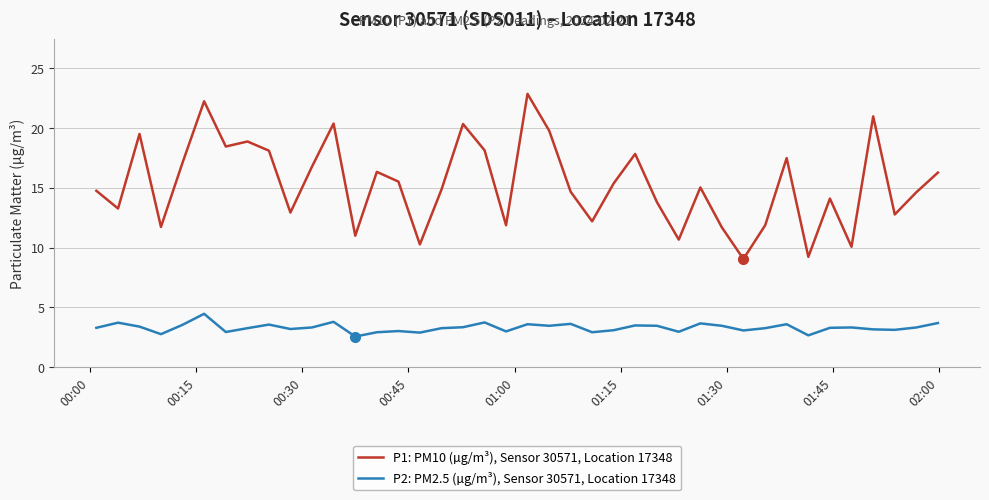

True or false: P2: PM2.5 (µg/m³), Sensor 30571, Location 17348 and P1: PM10 (µg/m³), Sensor 30571, Location 17348 cross at least once.

False